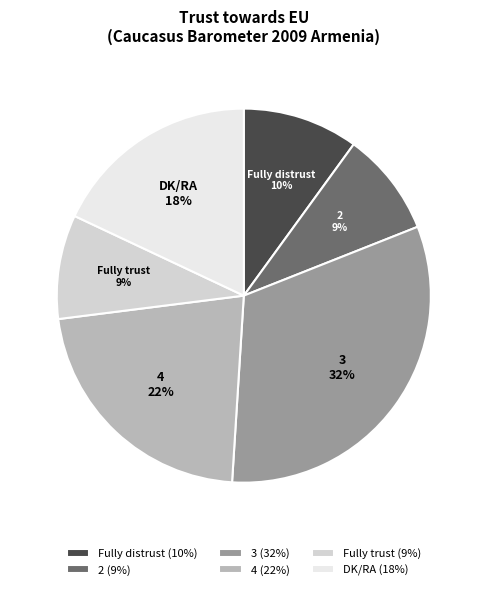

Count the number of slices in the pie.

6